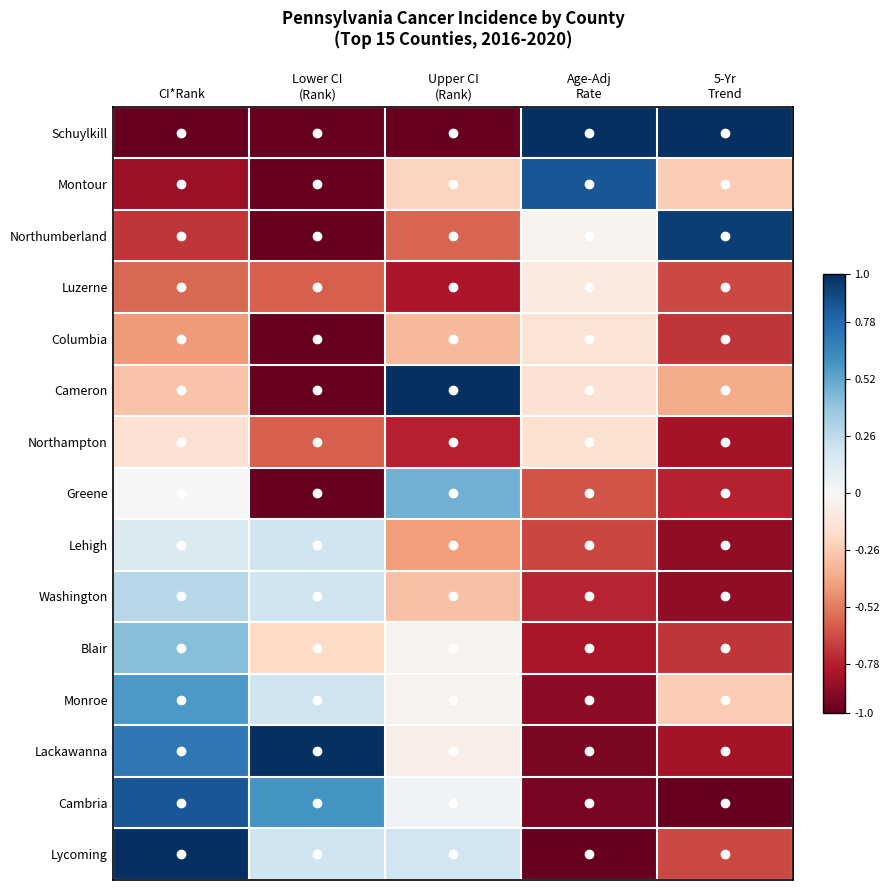

Which label corresponds to the smallest value in the chart?

CI*Rank